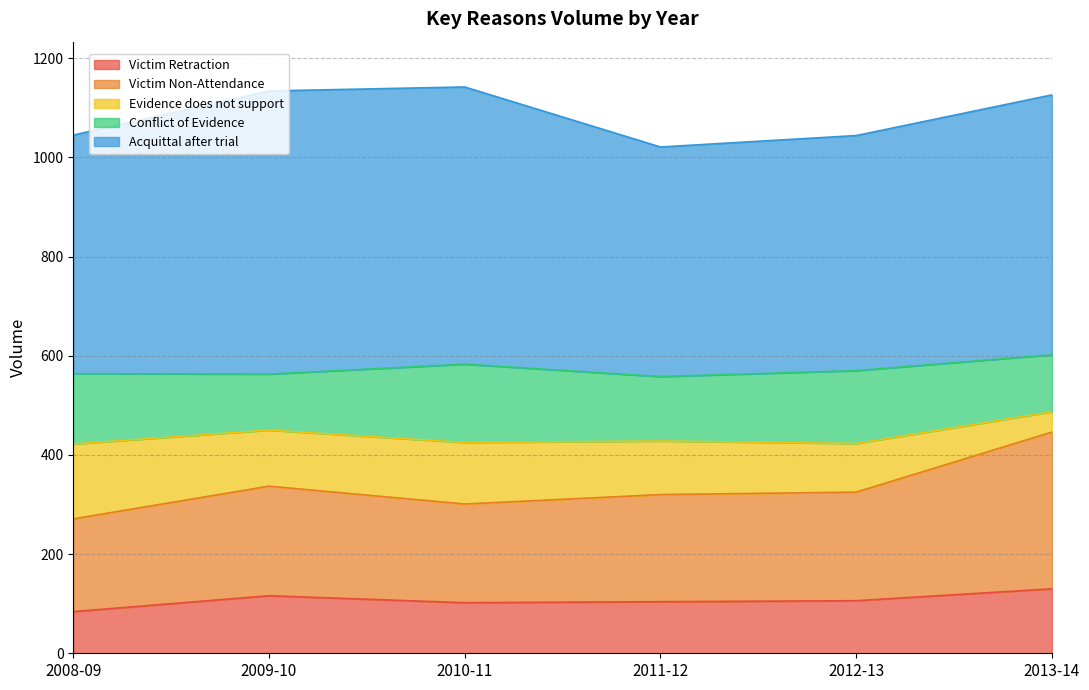

In Victim Non-Attendance, how many points are higher than both neighbors (excluding endpoints)?

1